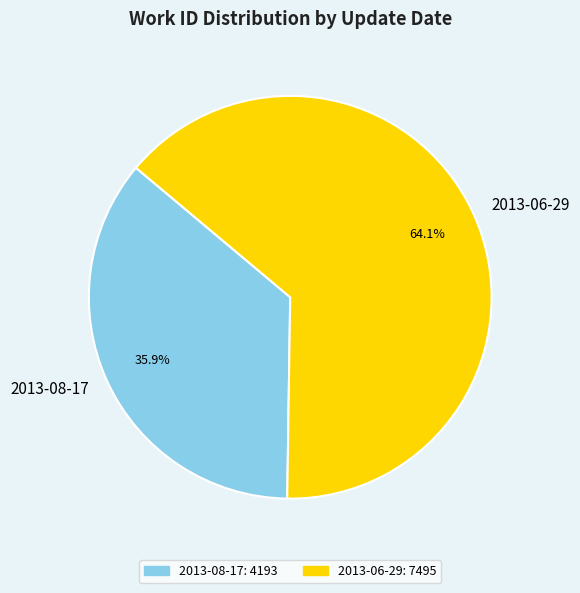

Is the sum of 2013-08-17 and 2013-06-29 greater than half?

Yes